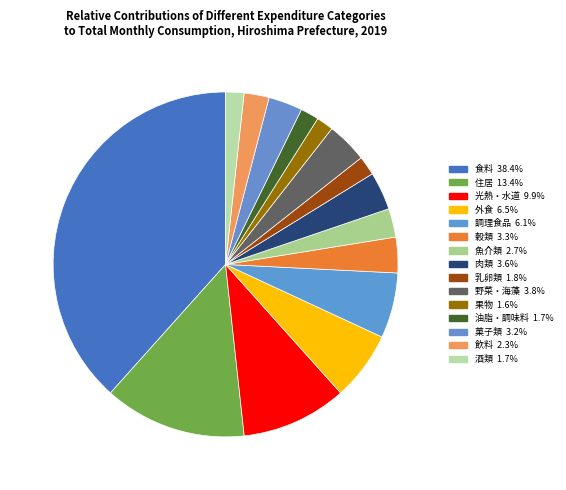

Count the number of slices in the pie.

15